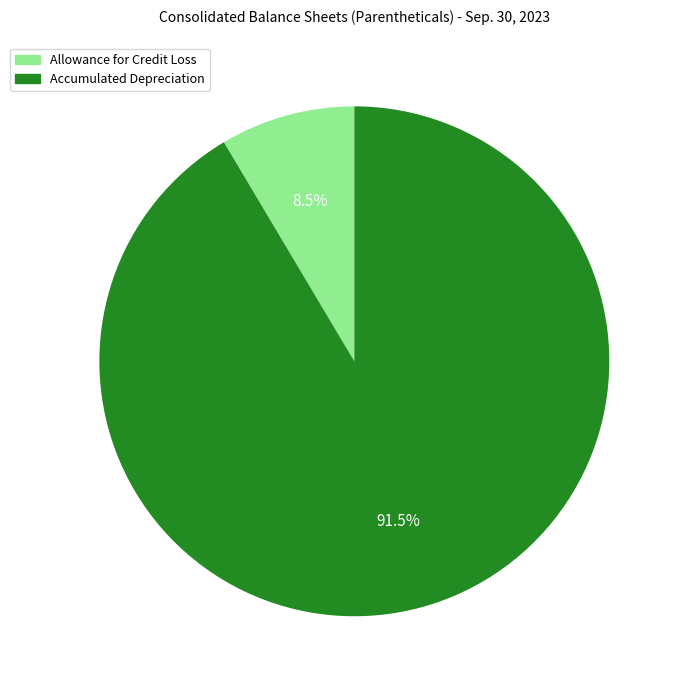

Which has a higher value, Allowance for Credit Loss or Accumulated Depreciation?

Accumulated Depreciation